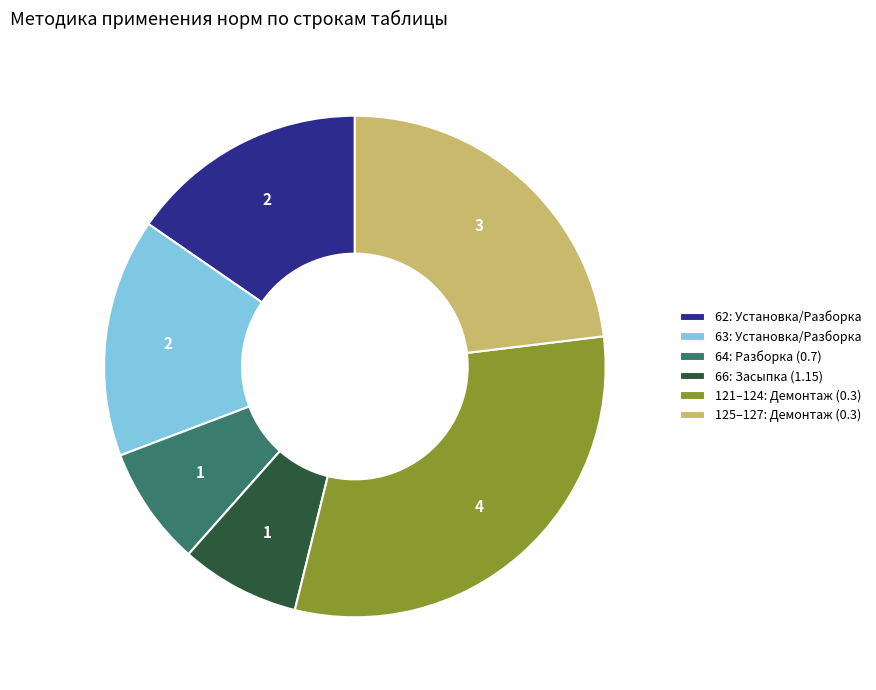

Which has a higher value, 64: Разборка (0.7) or 121–124: Демонтаж (0.3)?

121–124: Демонтаж (0.3)